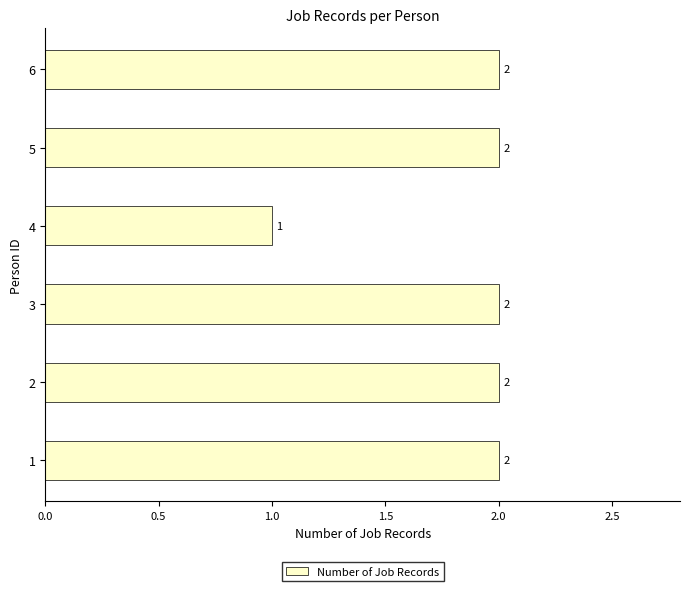

Is it true that the value at 1 is 1?

False